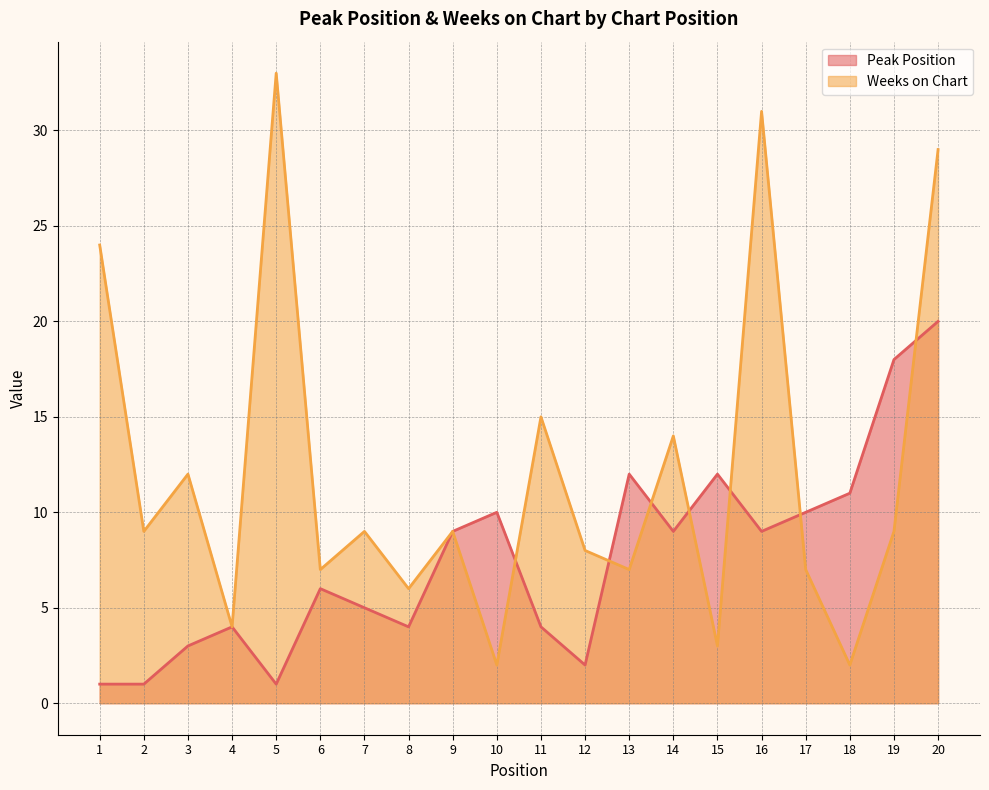

True or false: Weeks on Chart and Peak Position intersect in this chart.

True